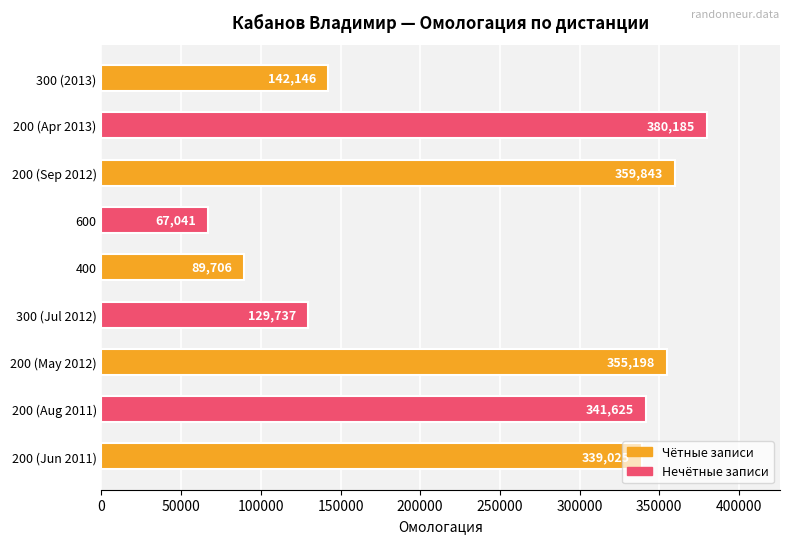

What is the smallest value displayed?

67041